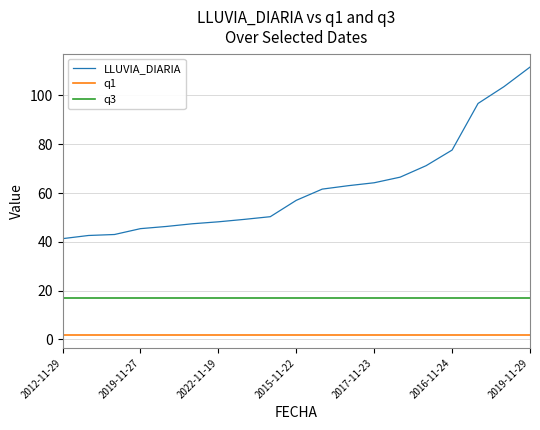

List the series in order of their overall mean, highest first.

LLUVIA_DIARIA, q3, q1